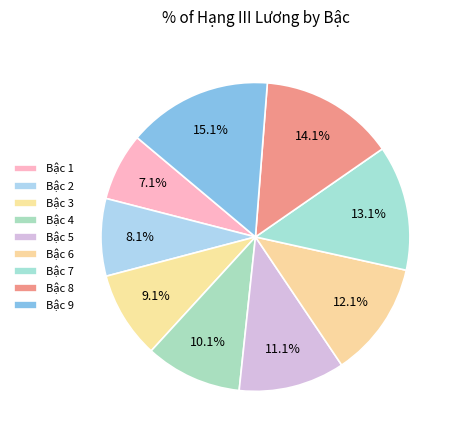

How many segments does this pie chart have?

9